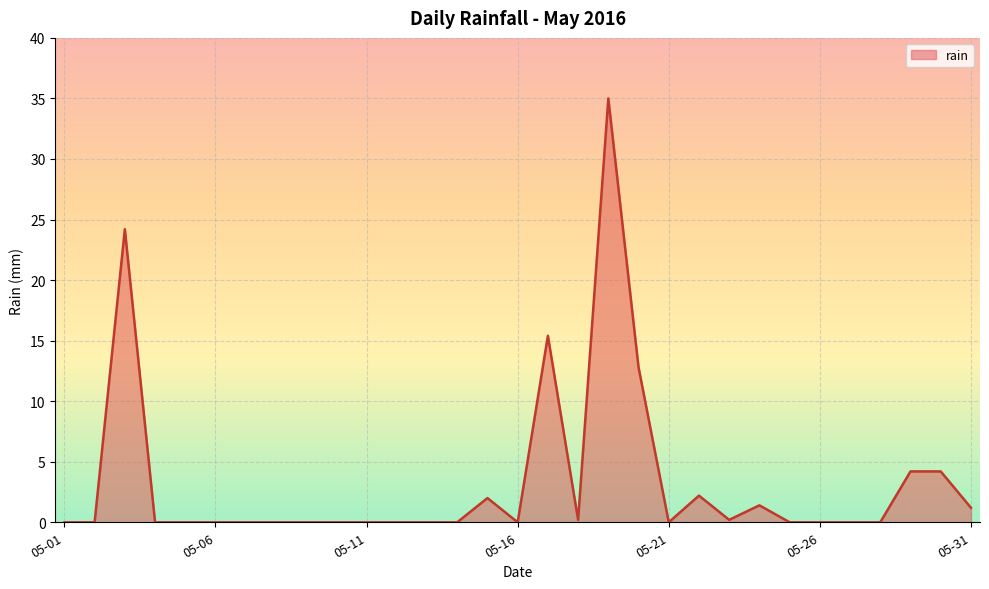

How many lines are shown in the chart?

1